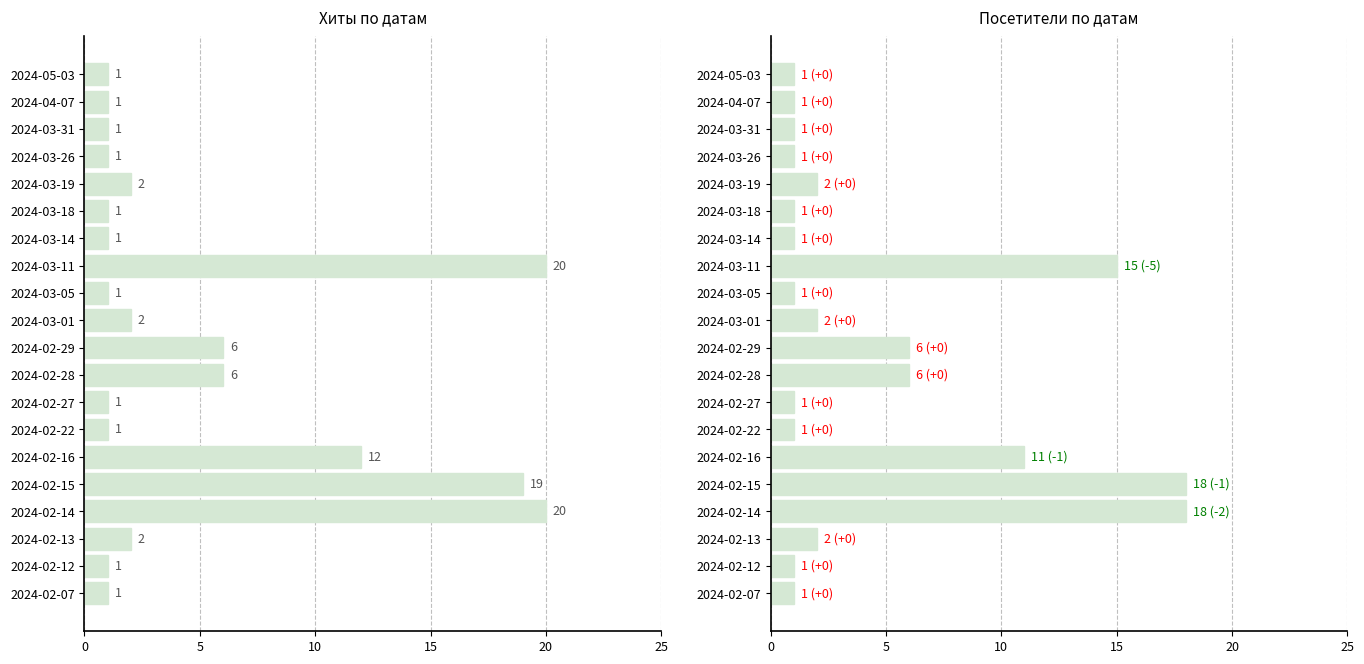

Between 2024-02-16 and 2024-02-28, which is larger?

2024-02-16